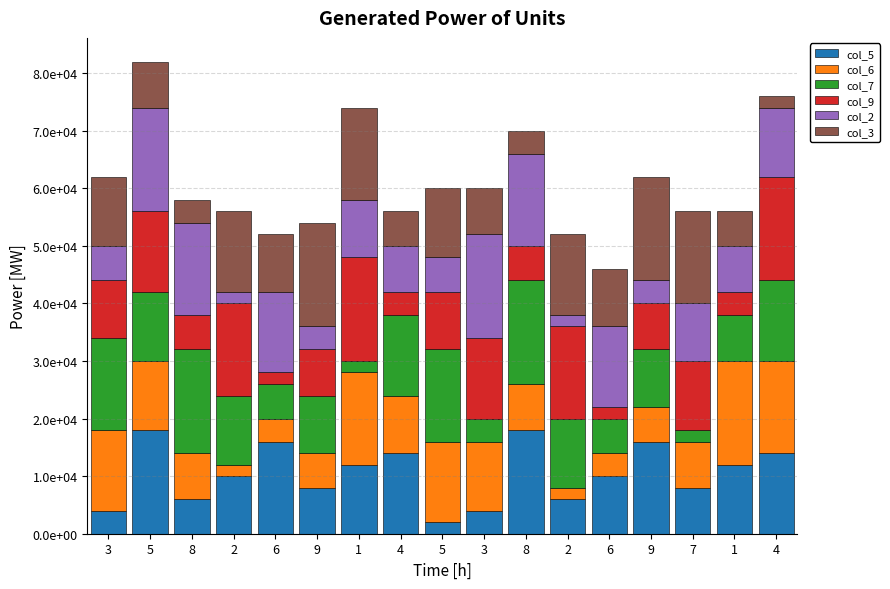

Where does the col_7 series first go above 12000?

3